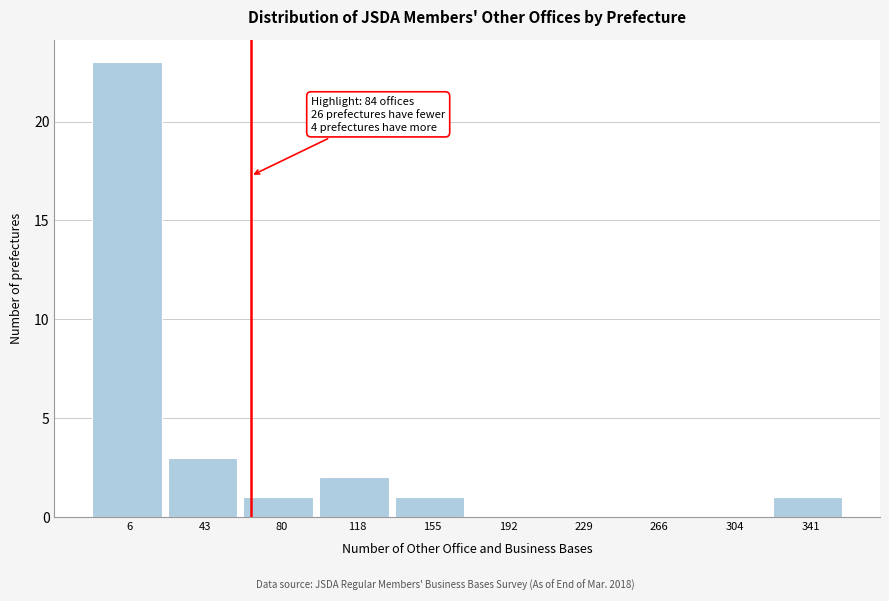

Reading left to right, transcribe all the data shown in this chart.

6=23	43=3	80=1	118=2	155=1	192=0	229=0	266=0	304=0	341=1